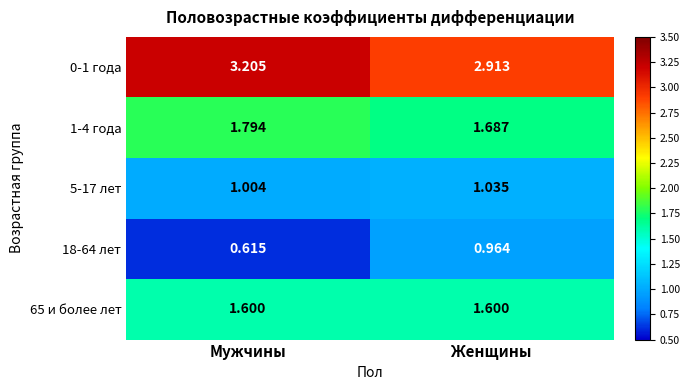

List the labels in order of 18-64 лет value, largest first.

Женщины, Мужчины